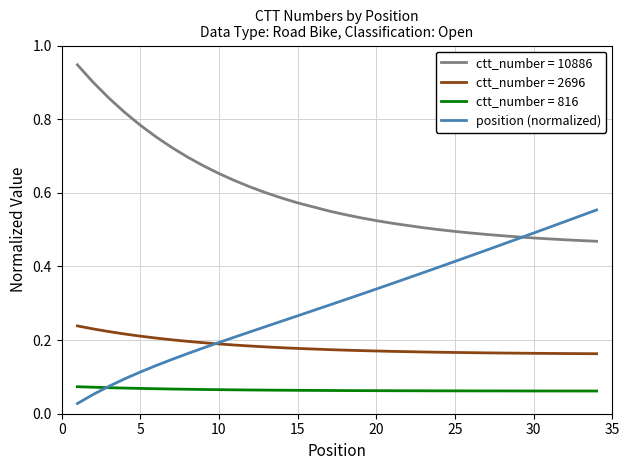

What is the value of the 2nd point from the left?

0.1